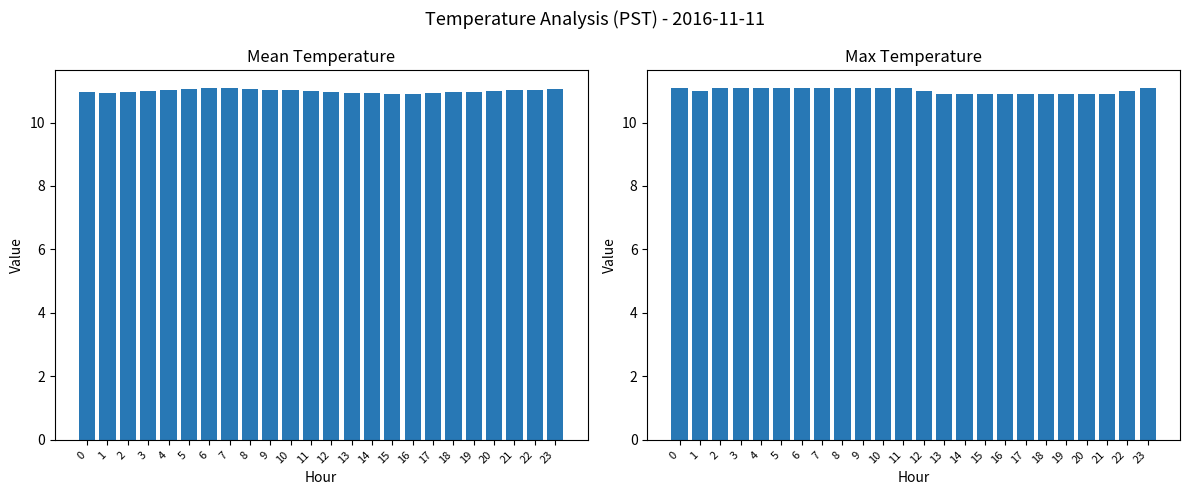

What is the total value across all series at 7?

22.2